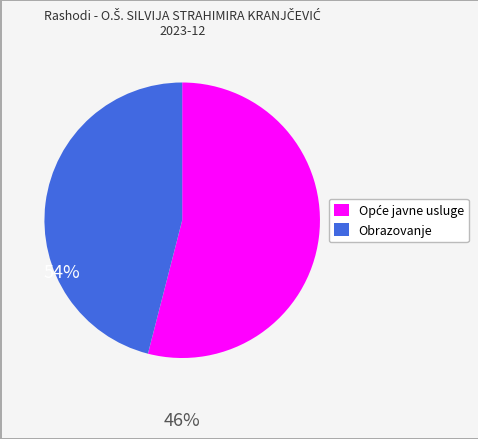

Does Obrazovanje account for over 50% of the chart?

No